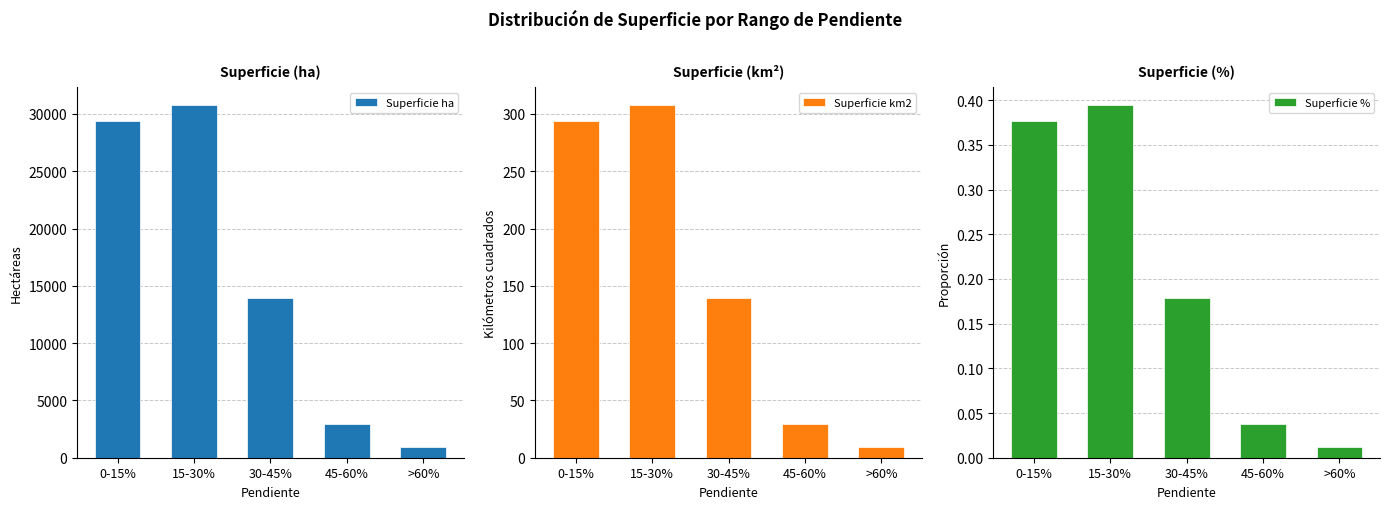

Which series changed the most between 0-15% and 15-30%?

Superficie ha